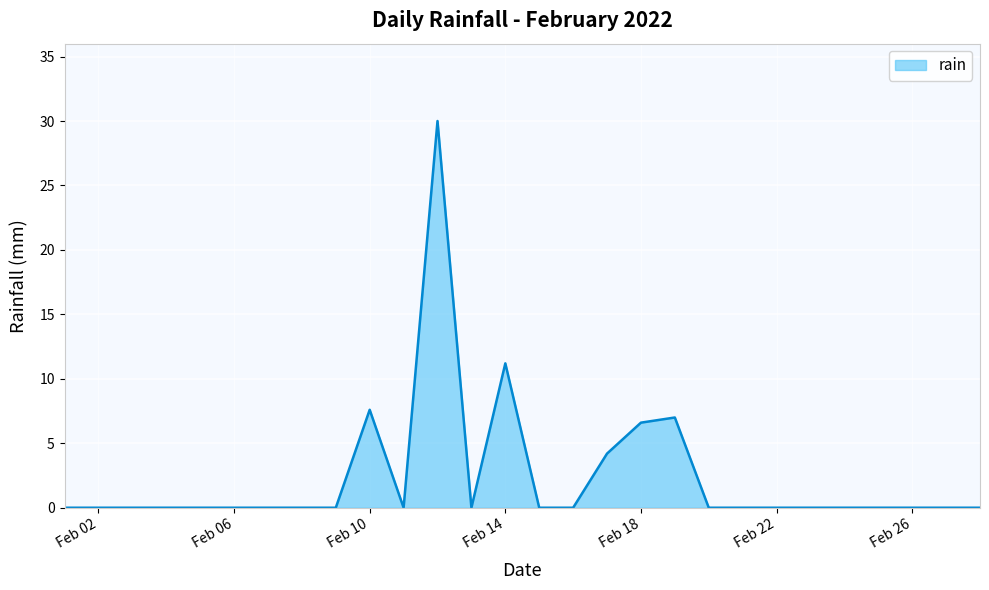

What is the maximum value shown in the chart?

30.0